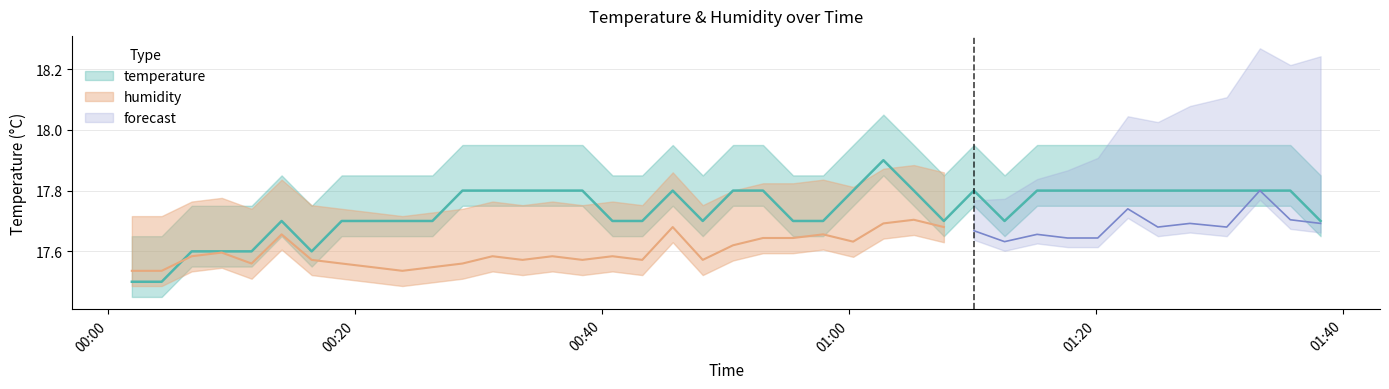

What is the smallest value displayed?

17.5